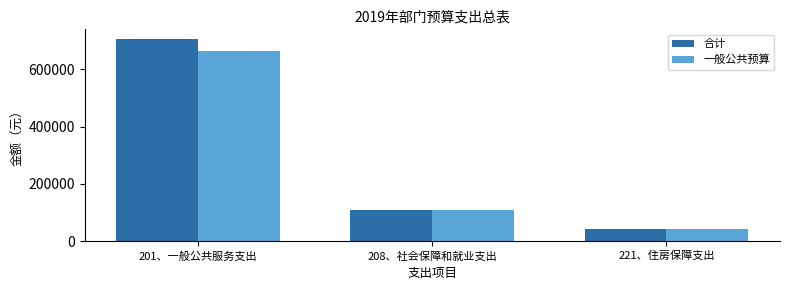

Rank the series by their average value, from lowest to highest.

一般公共预算, 合计